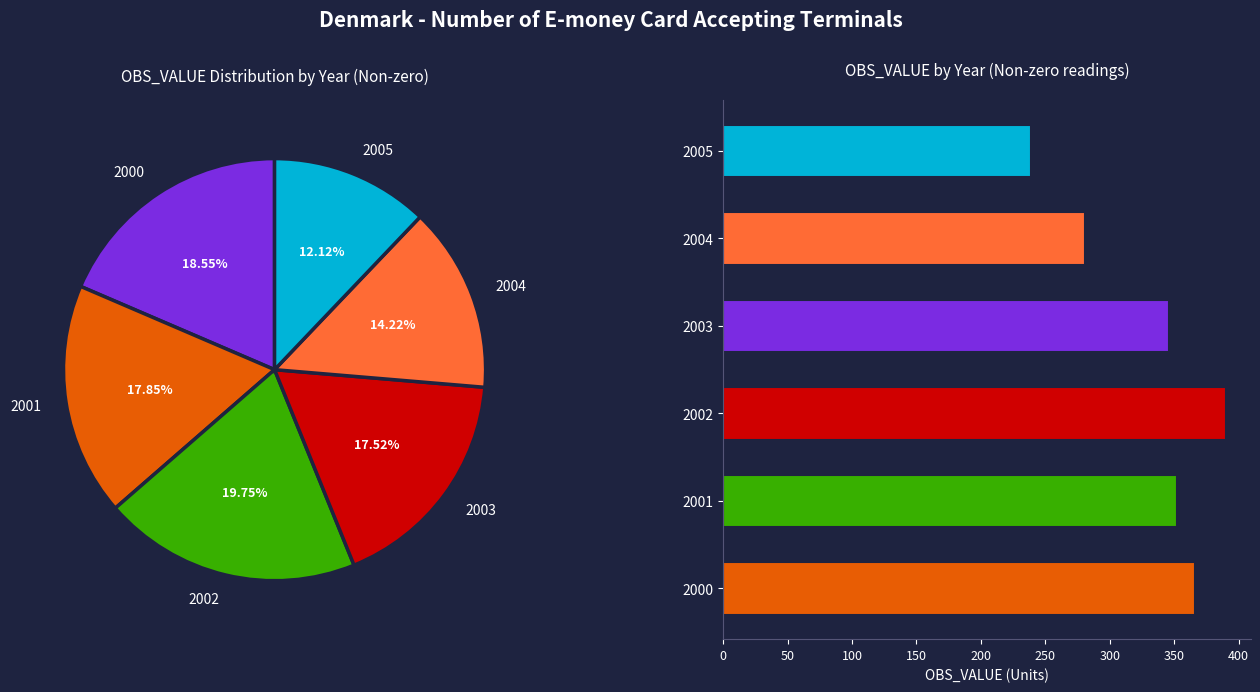

How many slices are in this pie chart?

6